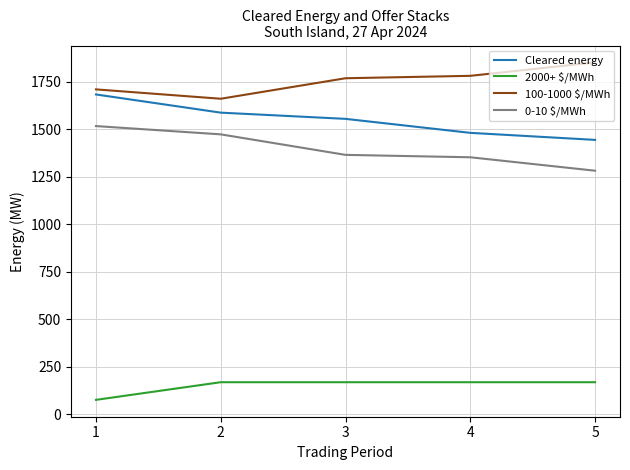

Where does the 100-1000 $/MWh series first go above 1769?

3